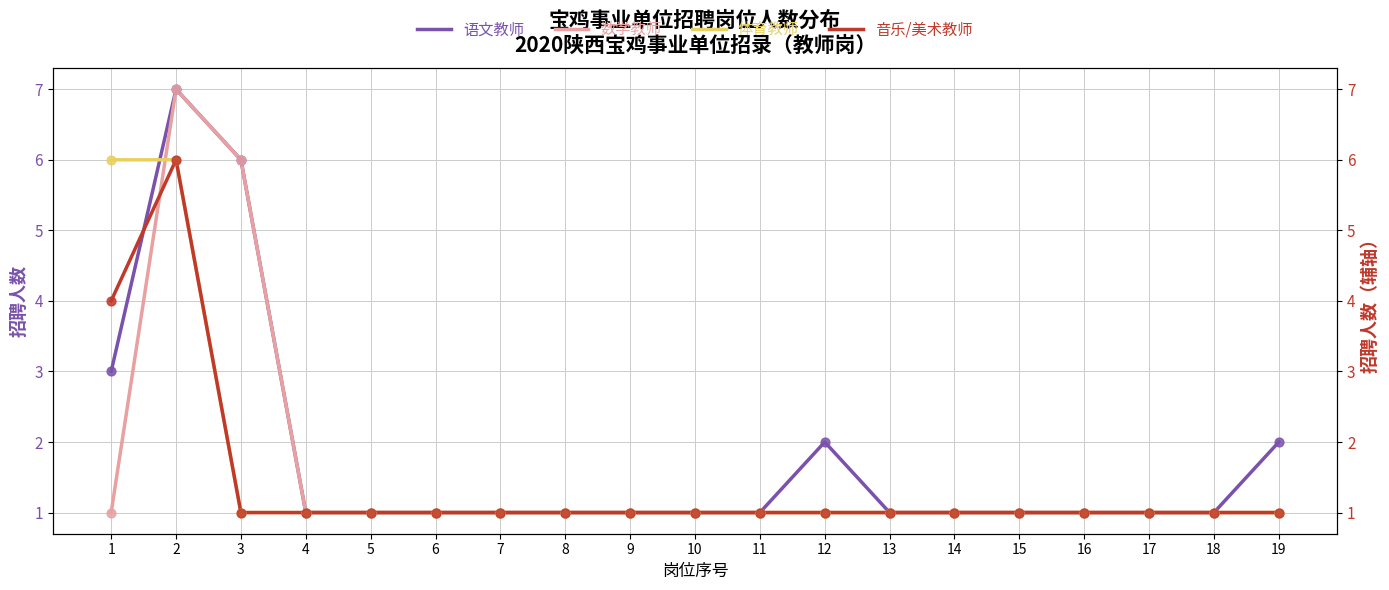

What are all the series names shown in the legend?

语文教师, 数学教师, 体育教师, 音乐/美术教师